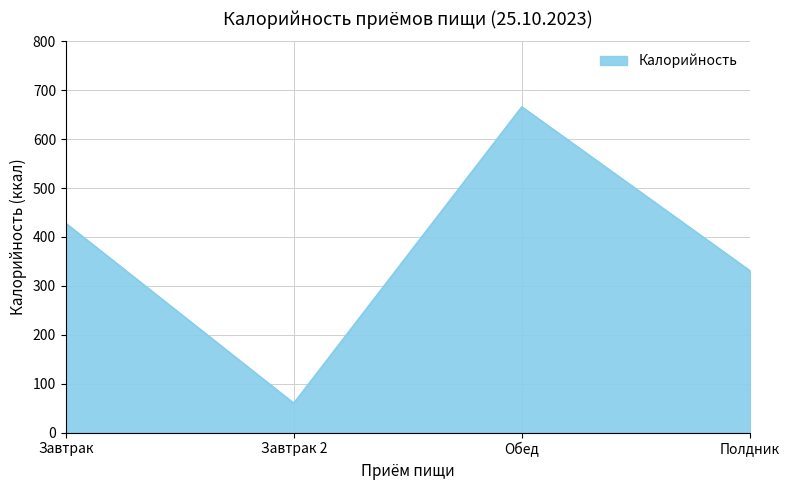

The value at Завтрак is 428. True or false?

True